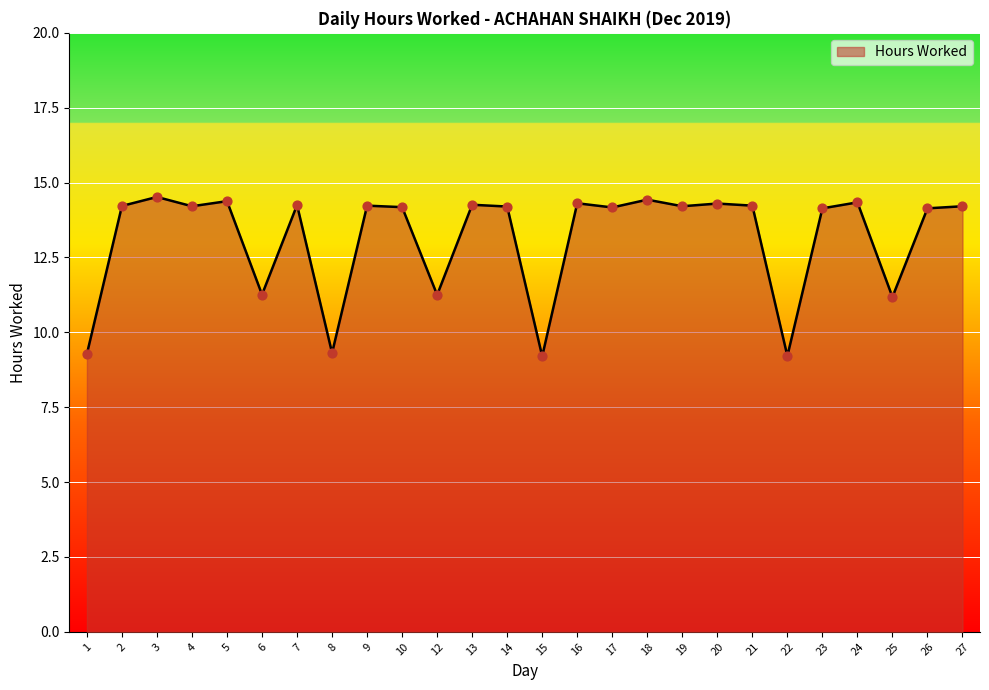

Approximately how many times larger is the value at 17 compared to 16?

1.0